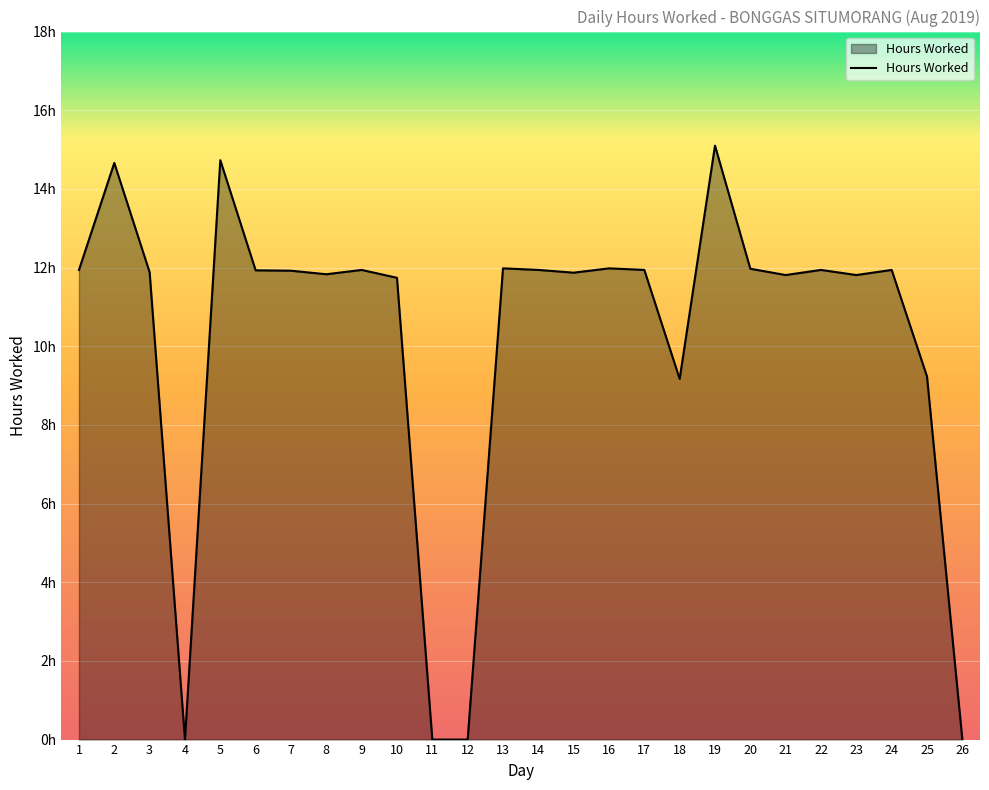

How many data points does each series have?

26